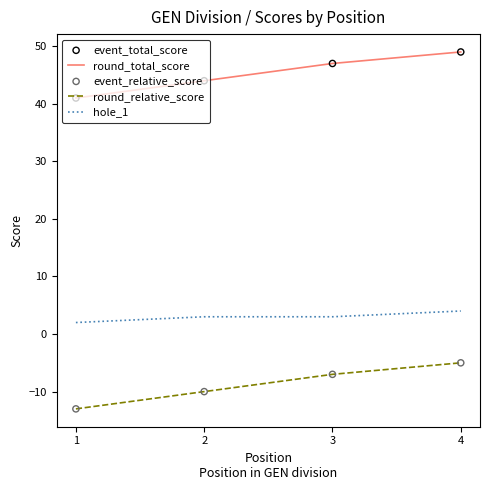

True or false: hole_1 and round_total_score cross at least once.

False